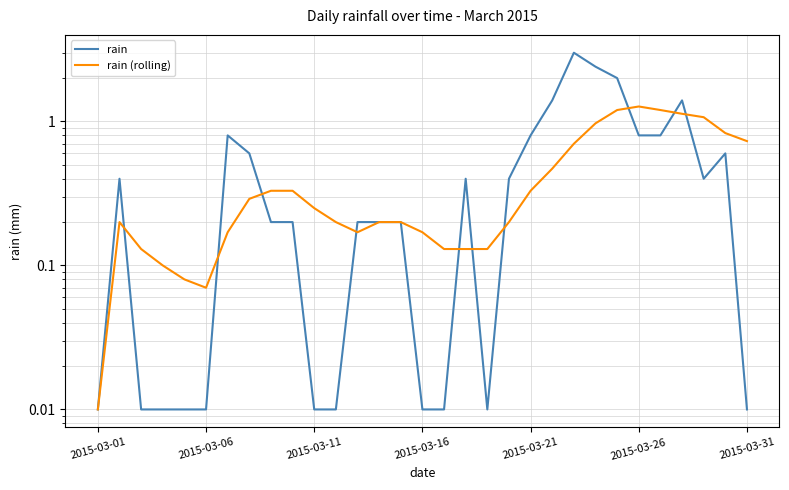

What is the sum of the rain values at 15 and 22?

3.0